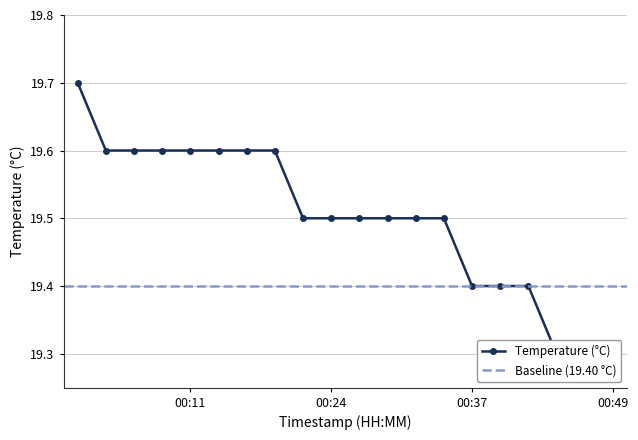

Reading left to right, extract all data points from this chart.

00:02=19.7	00:04=19.6	00:06=19.6	00:09=19.6	00:11=19.6	00:14=19.6	00:17=19.6	00:20=19.6	00:22=19.5	00:24=19.5	00:27=19.5	00:29=19.5	00:32=19.5	00:34=19.5	00:37=19.4	00:39=19.4	00:41=19.4	00:44=19.3	00:46=19.3	00:49=19.3